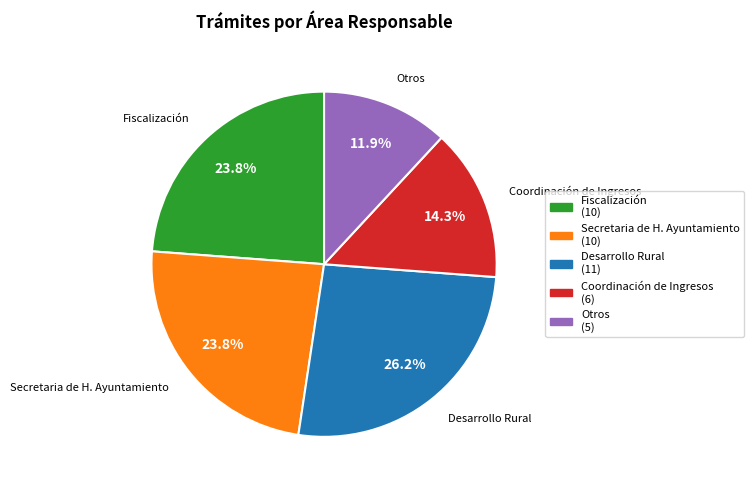

How many segments does this pie chart have?

5